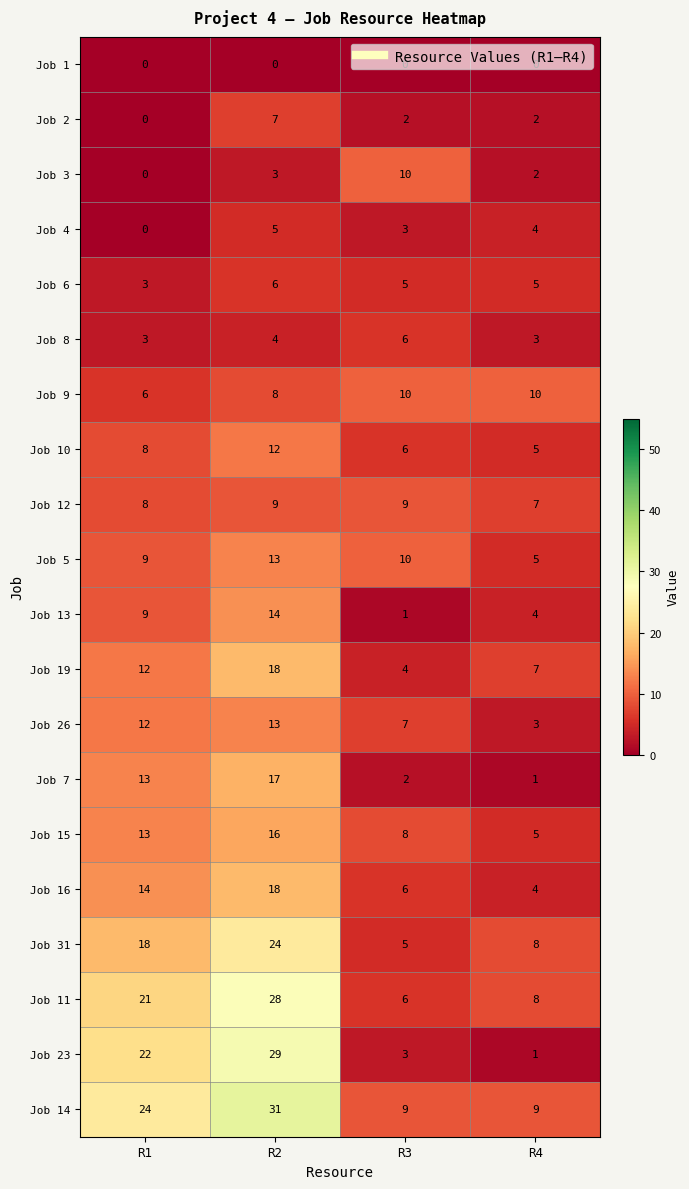

At which category is the sum across all series the highest?

R2